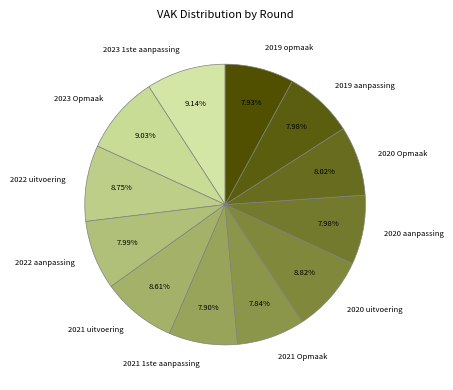

Does any single category account for the majority?

No